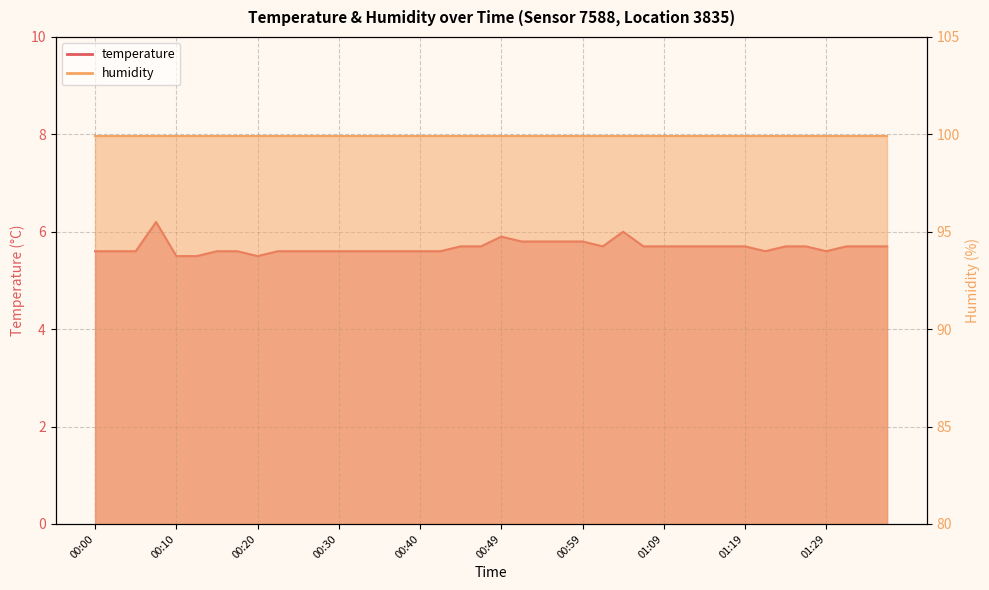

List the labels in order of value, largest first.

00:08, 01:04, 00:49, 00:52, 00:54, 00:57, 00:59, 00:45, 00:47, 01:02, 01:07, 01:09, 01:12, 01:14, 01:16, 01:19, 01:24, 01:26, 01:31, 01:34, 01:36, 00:00, 00:03, 00:05, 00:15, 00:18, 00:22, 00:25, 00:27, 00:30, 00:32, 00:35, 00:37, 00:40, 00:42, 01:21, 01:29, 00:10, 00:13, 00:20